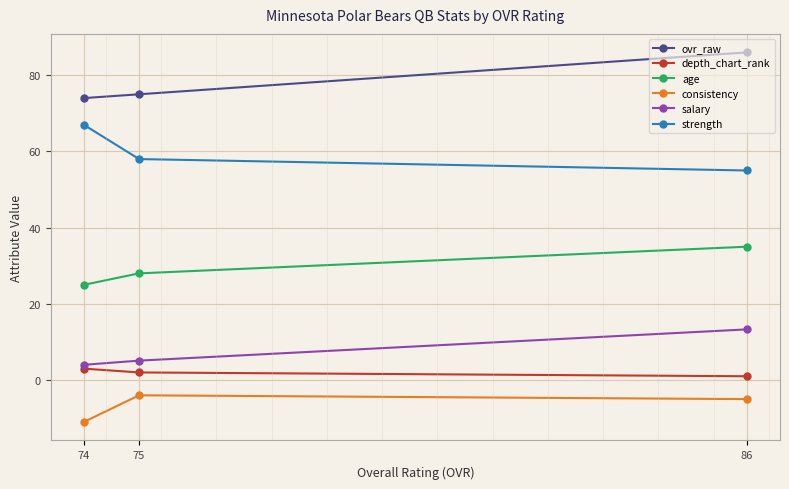

What is the difference between the age values at 75 and 74?

3.0